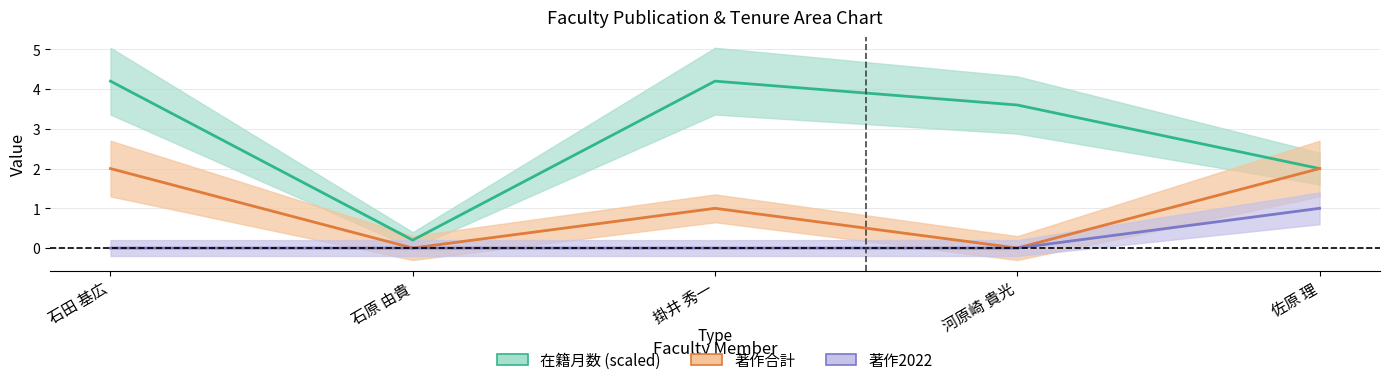

Which category has the highest value across all series?

石田 基広